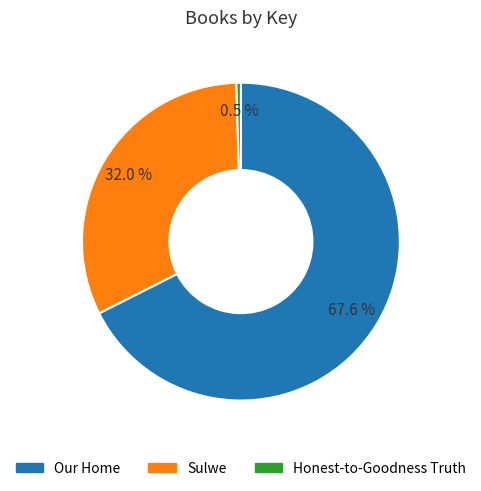

Is it true that Our Home is 68% of the pie?

True